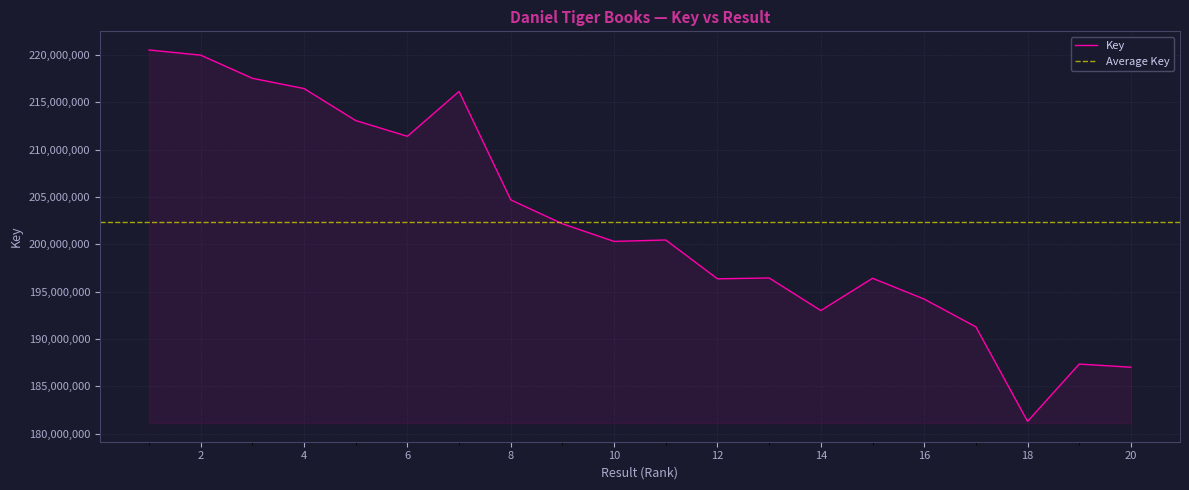

True or false: the data has more than 1 interior local peaks.

True